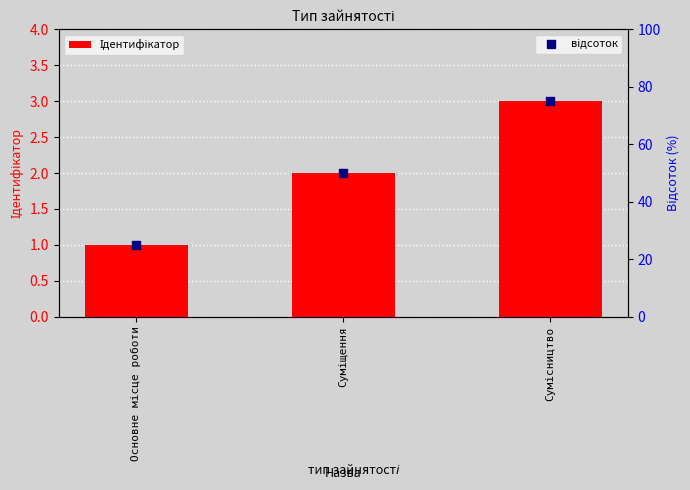

Is the value of відсоток at Сумісництво greater than the value of Ідентифікатор at Сумісництво?

Yes